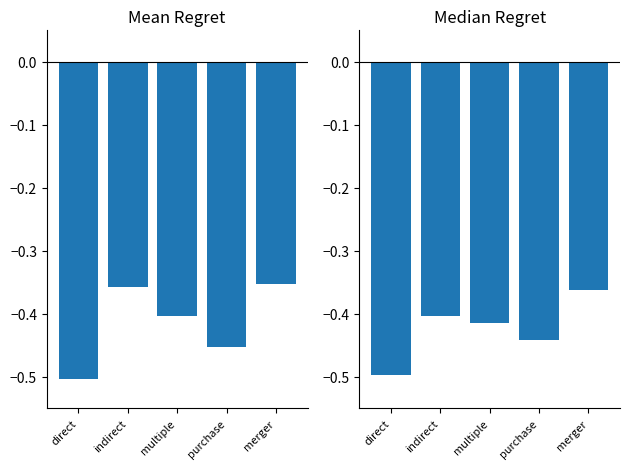

Reading right to left, list all the values displayed in this chart.

Mean Regret: -0.4	-0.5	-0.4	-0.4	-0.5
Median Regret: -0.4	-0.4	-0.4	-0.4	-0.5